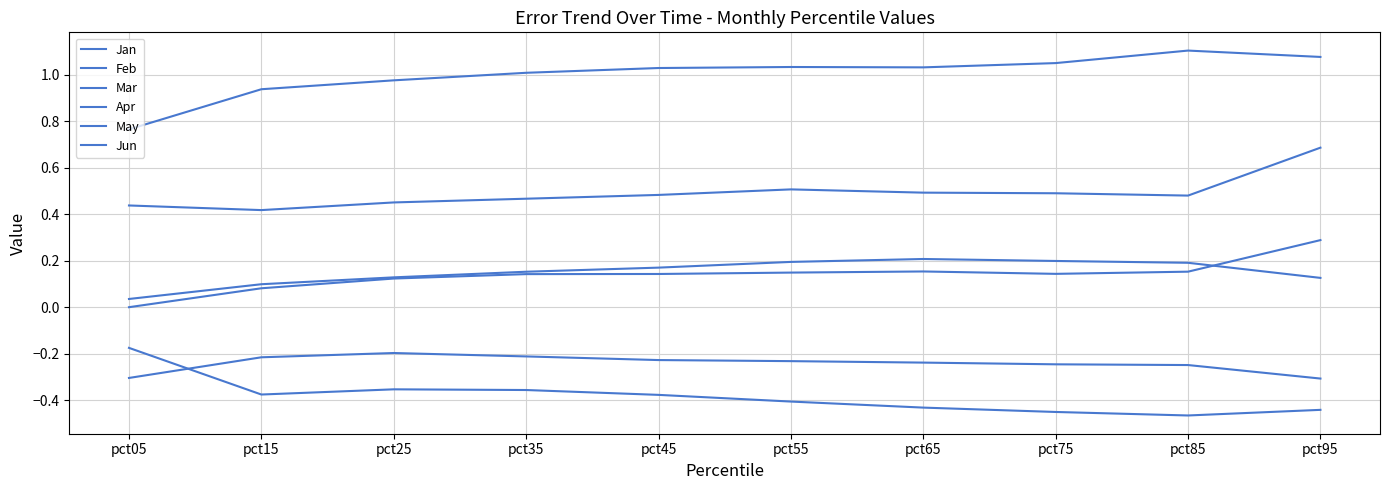

Is it true that Jan equals -0.0 at pct05?

False